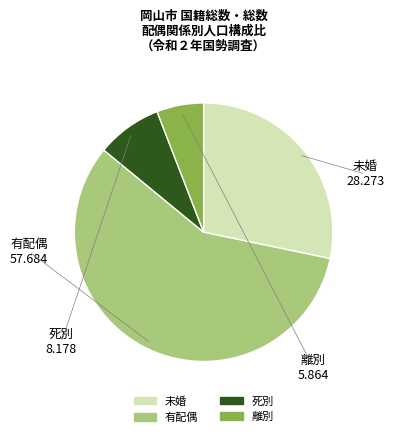

Does any single category account for the majority?

Yes